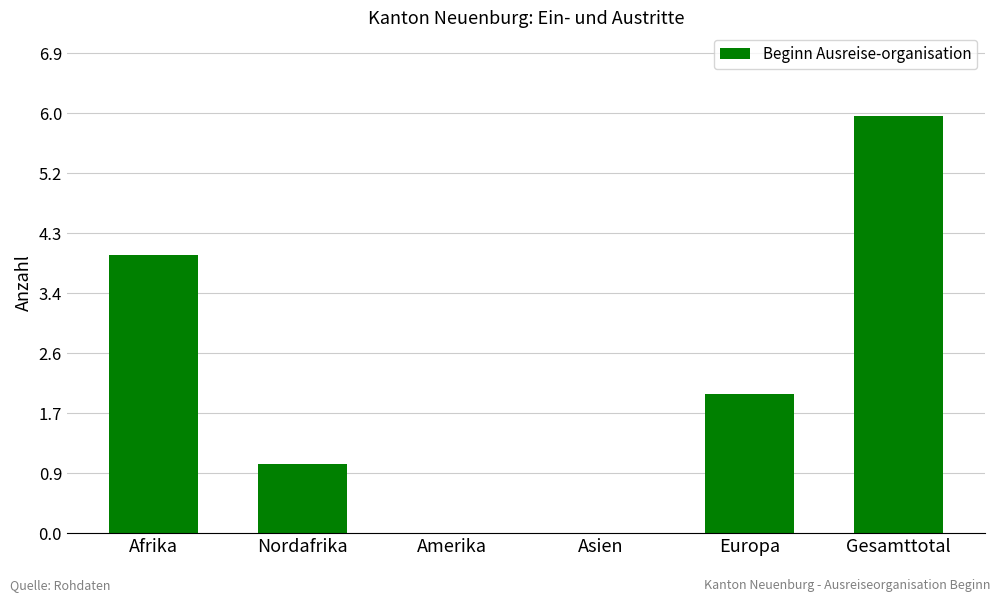

The value at Gesamttotal is 4. True or false?

False